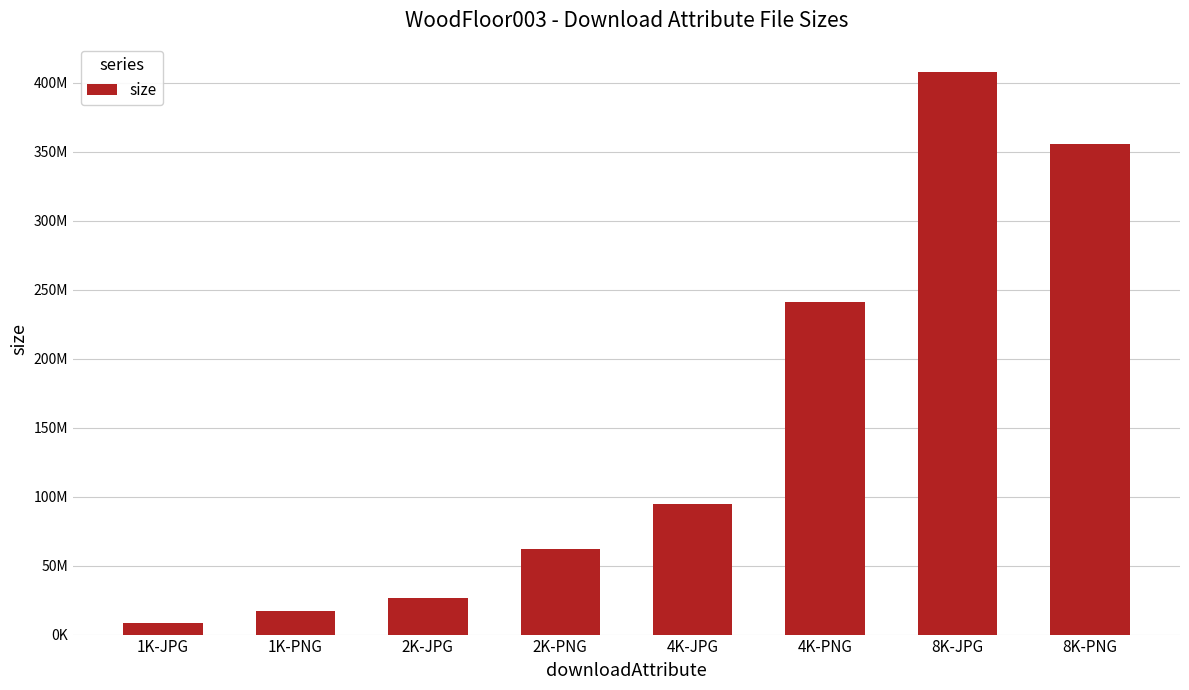

Reading left to right, extract all data points from this chart.

1K-JPG=8046741	1K-PNG=16899520	2K-JPG=26362300	2K-PNG=61810223	4K-JPG=94636524	4K-PNG=241150722	8K-JPG=408019732	8K-PNG=355690148